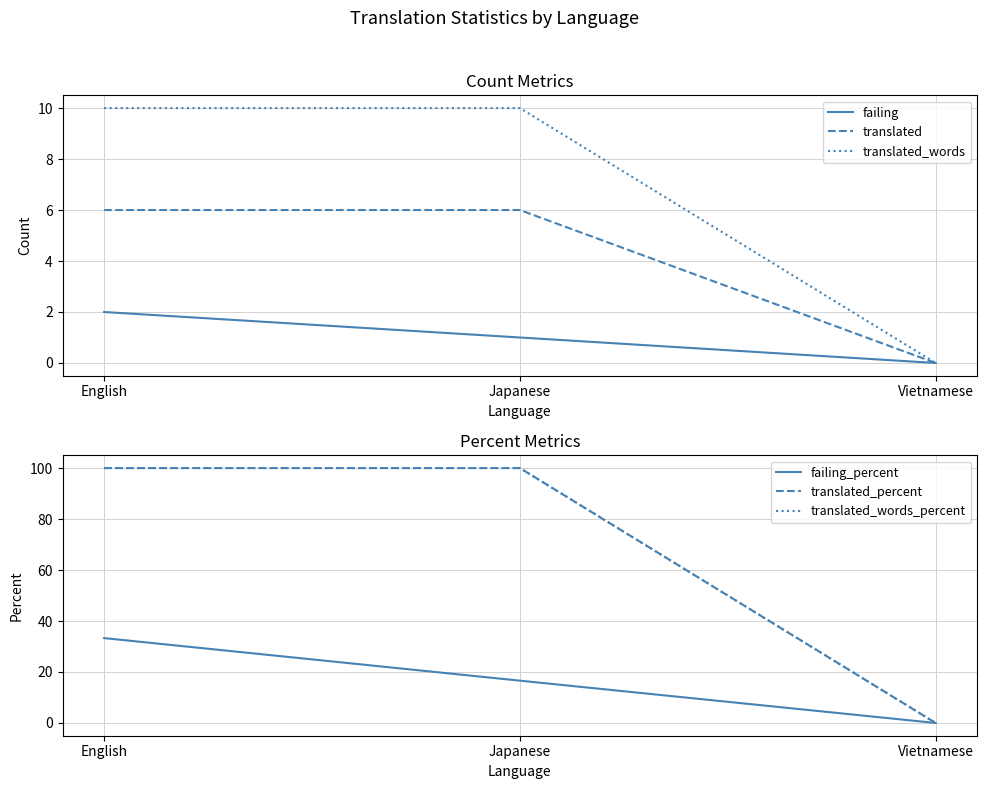

What is the highest value of the translated series?

6